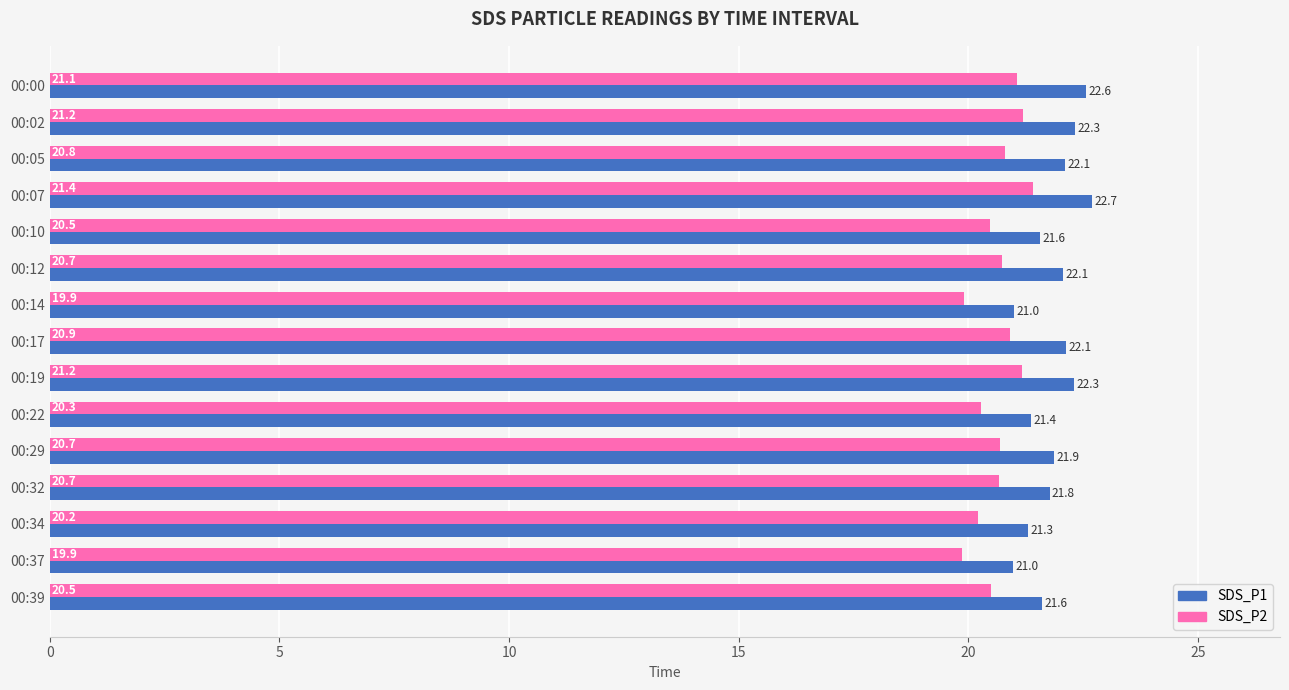

At which category is the sum across all series the highest?

00:07